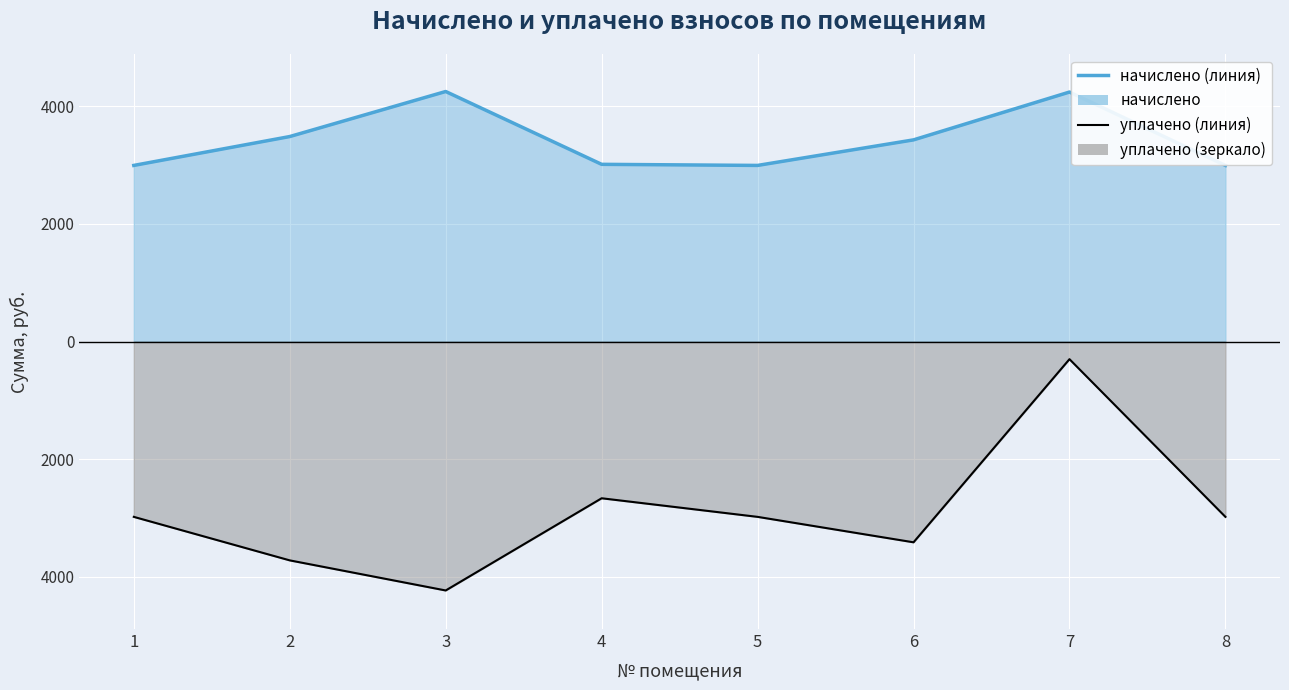

Is it true that начислено_line equals 4238.4 at 7?

True